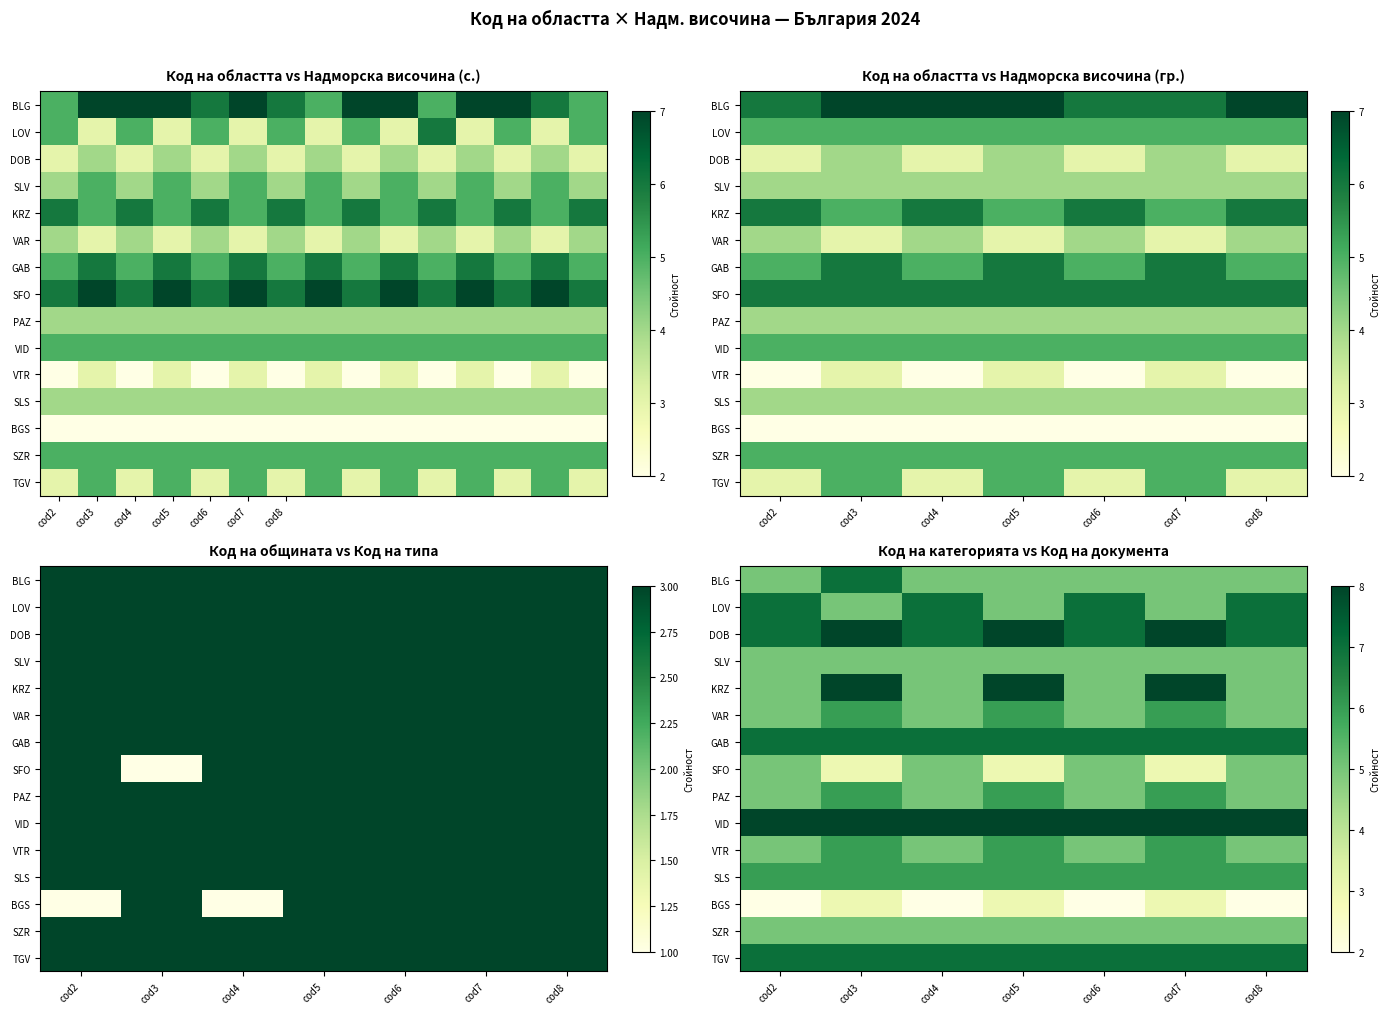

What is the difference between the highest and lowest values at cod5?

5